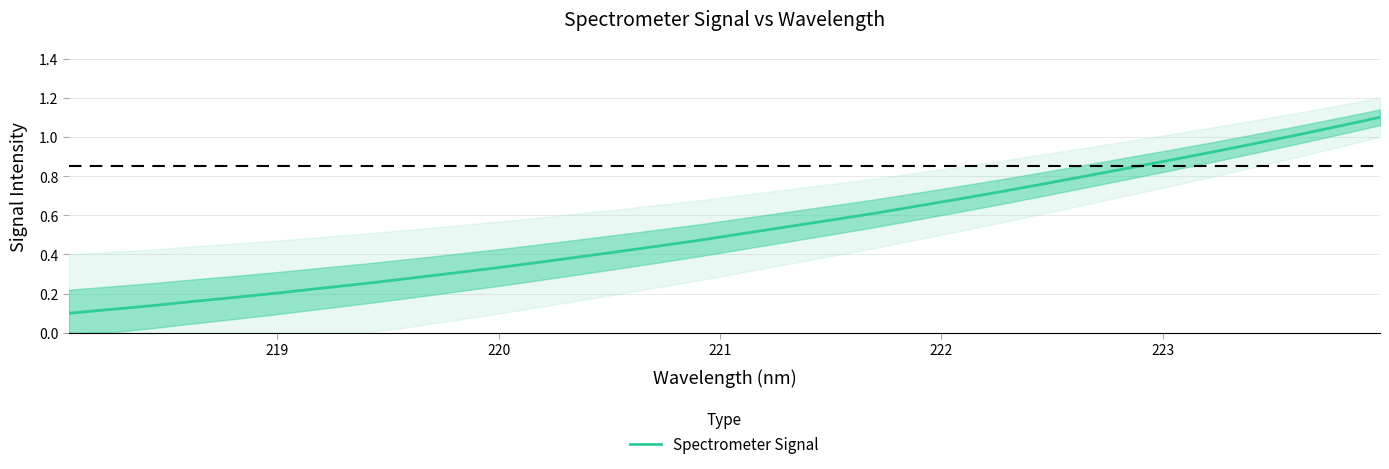

True or false: the data shows 0.3 at 28.

False